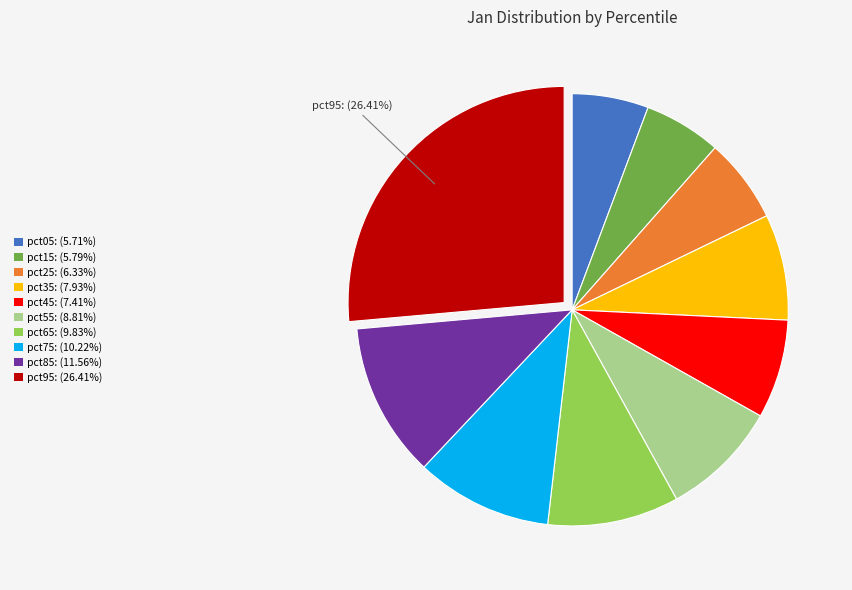

Which has a higher value, pct85 or pct45?

pct85